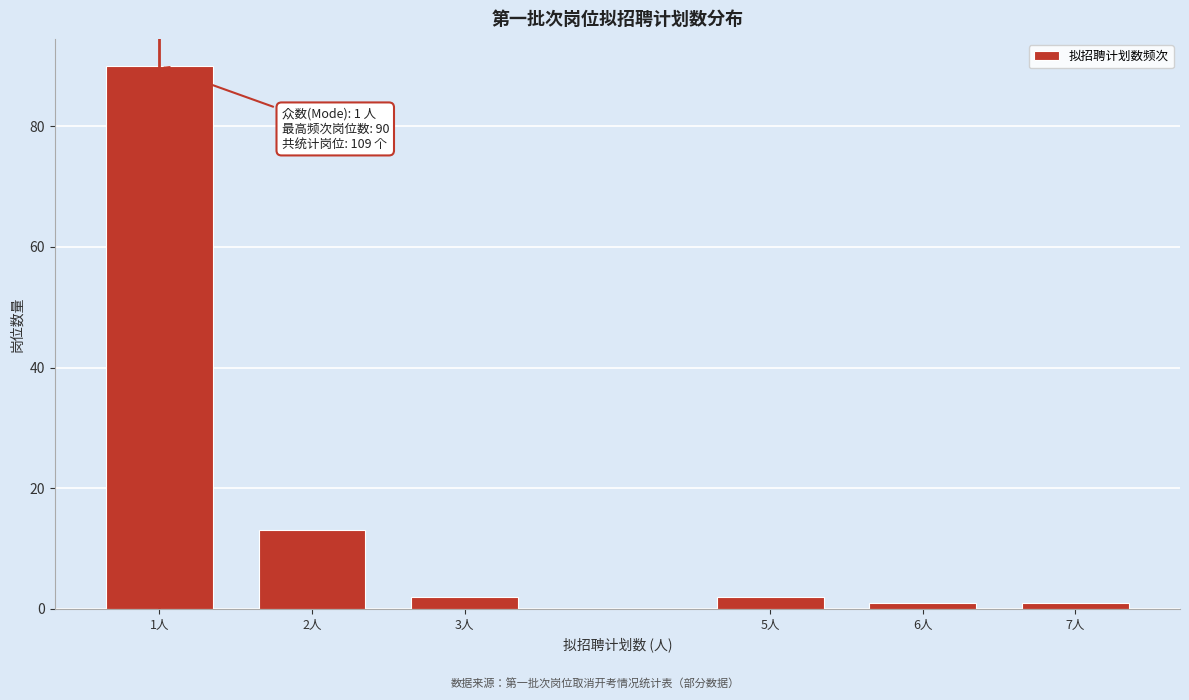

Reading left to right, transcribe all the data shown in this chart.

90	13	2	2	1	1